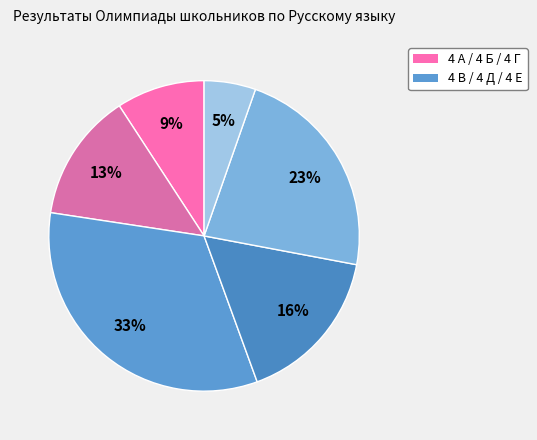

To the nearest percent, what is the average slice percentage?

17%